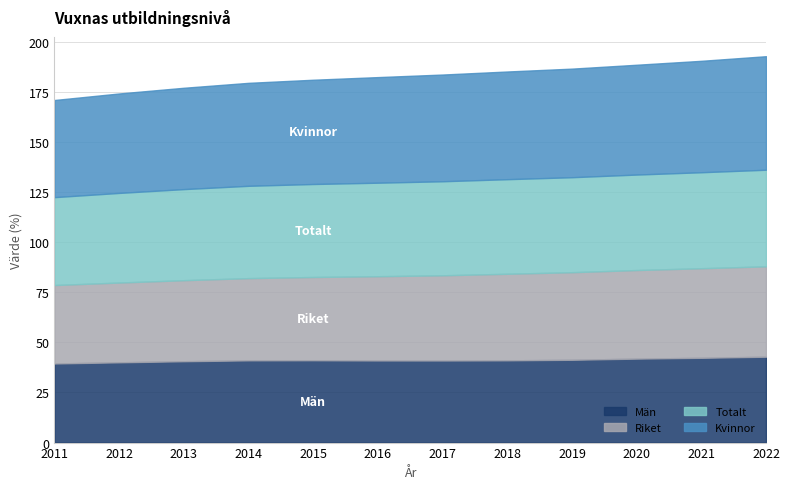

The Män series shows 42.3 at 2021. True or false?

True